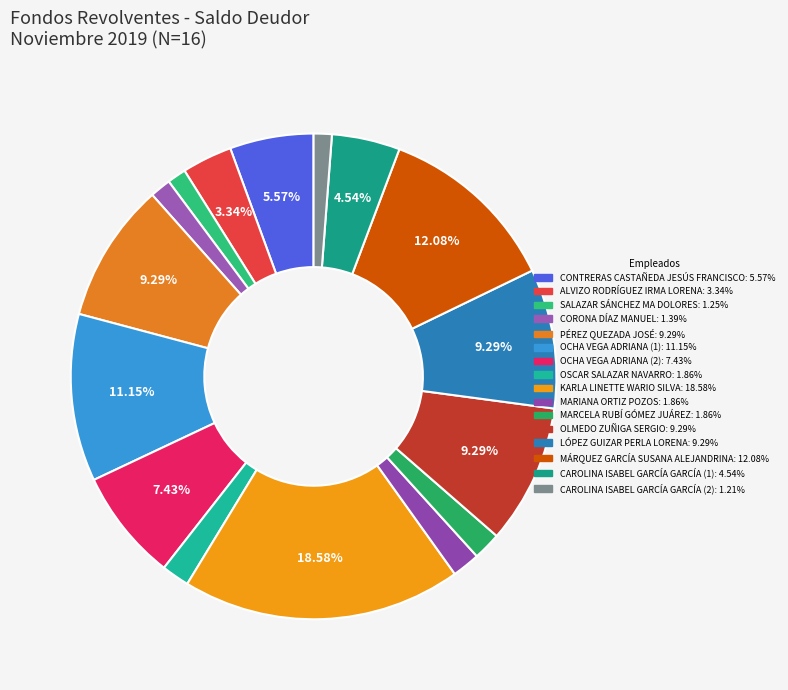

What percentage is the OLMEDO ZUÑIGA SERGIO slice, to the nearest percent?

9%